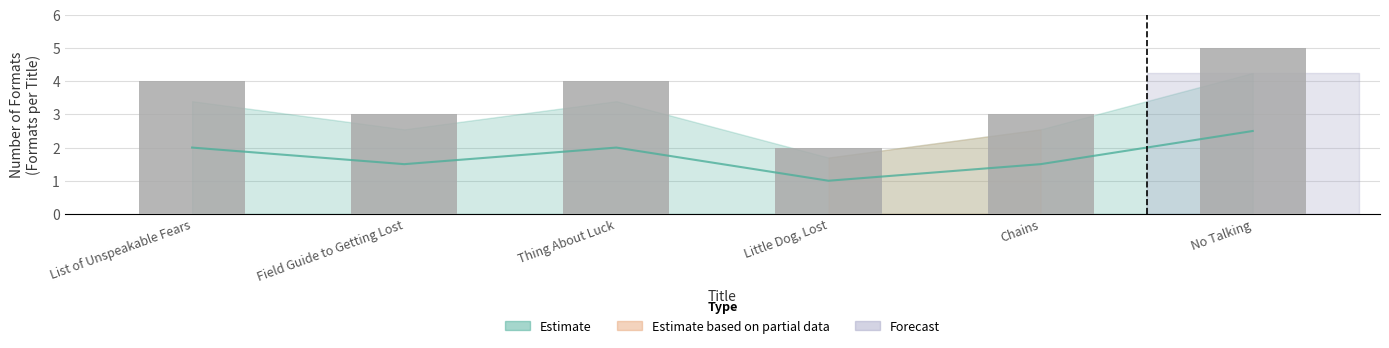

Count the values in the range 3 to 4.

4